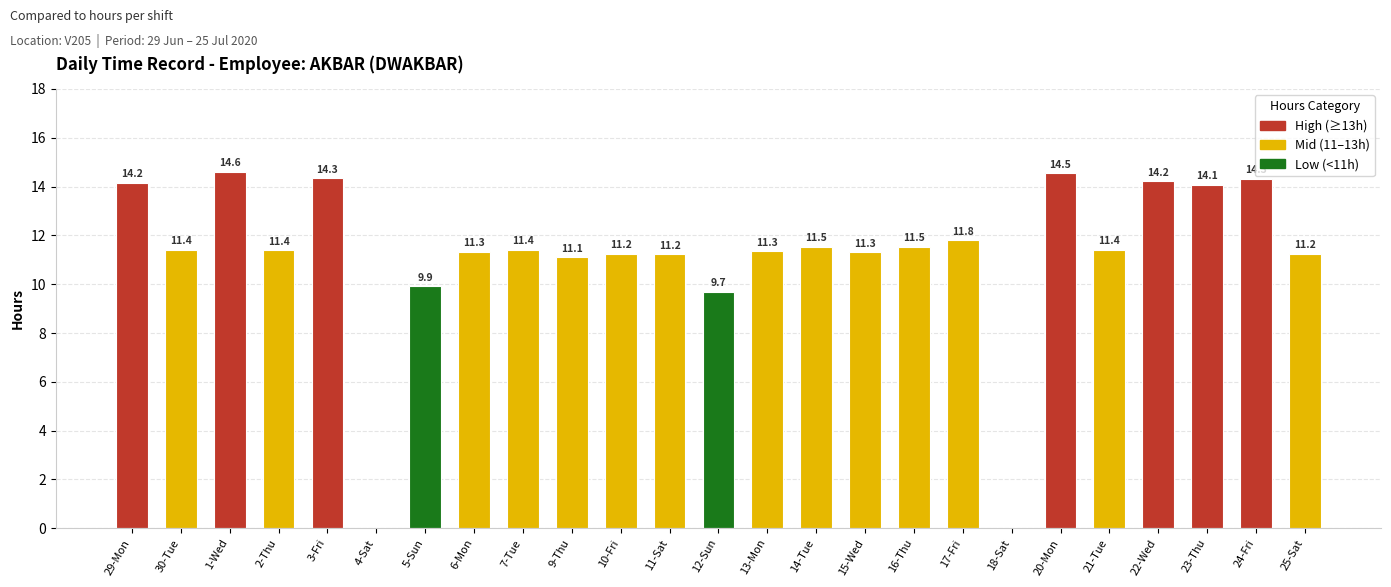

What is the maximum value shown in the chart?

14.6